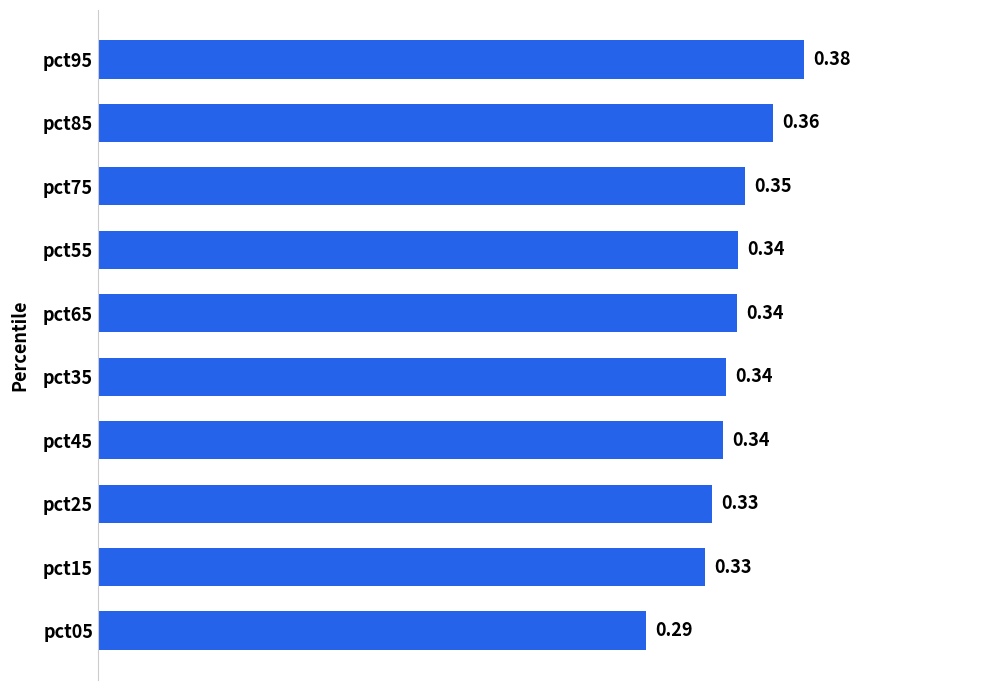

Between pct95 and pct25, which is larger?

pct95